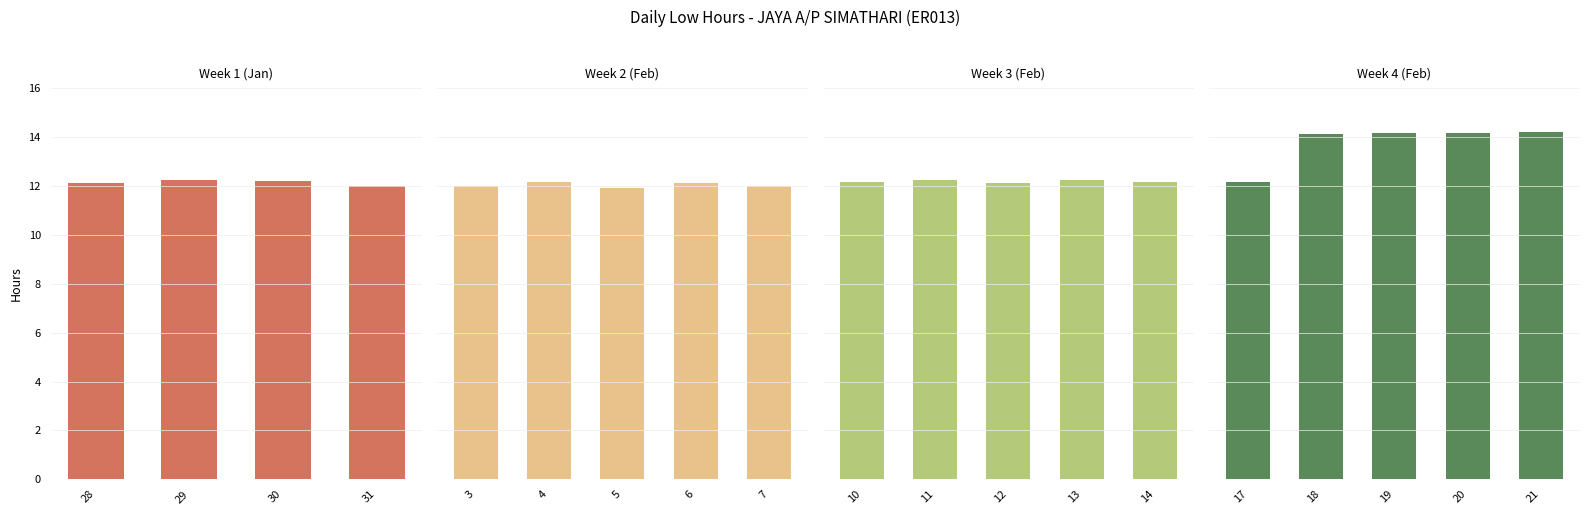

At which category does the chart reach its minimum across all series?

5